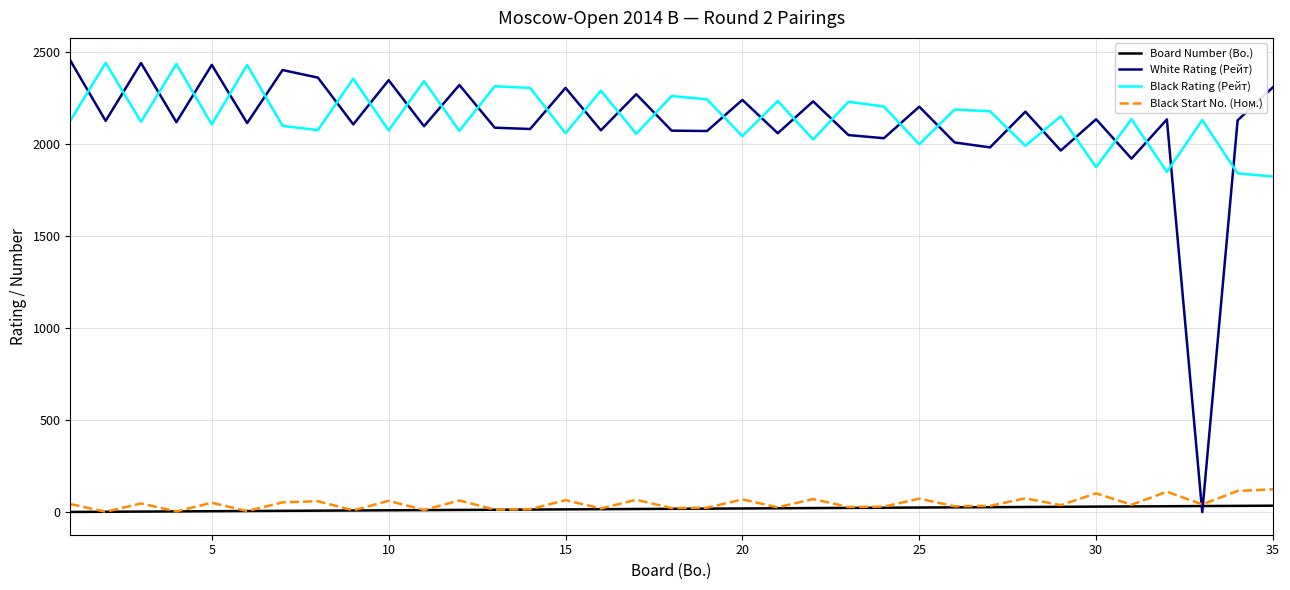

What is the maximum value for Black Rating (Рейт)?

2439